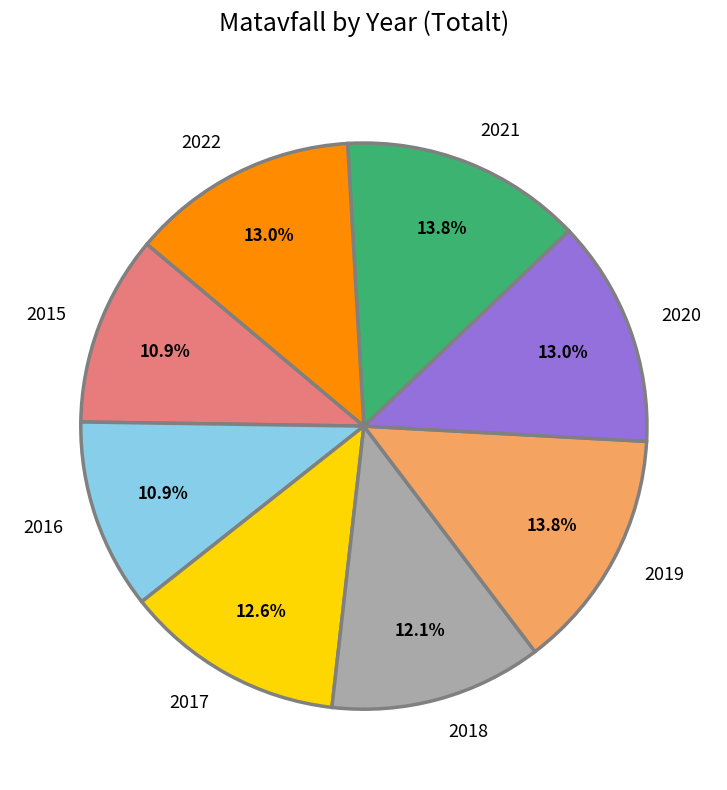

What is the ratio of the value at 2016 to the value at 2015?

1.0